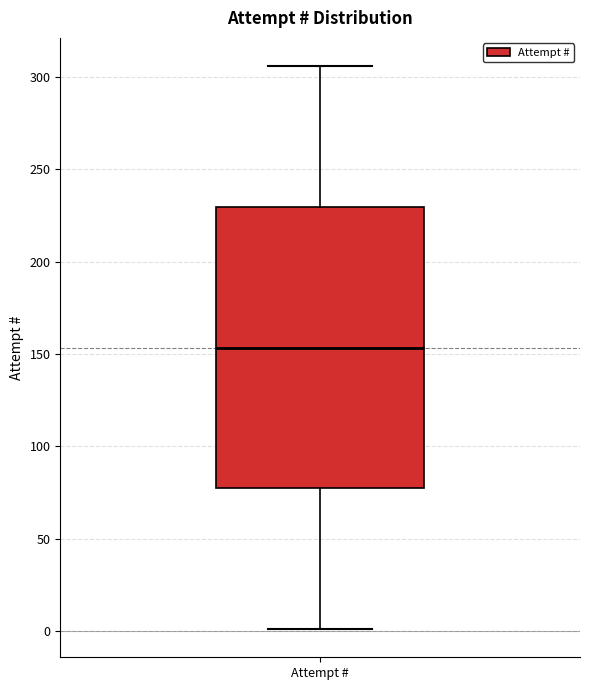

Transcribe this box plot: give where the median line is, the range the box spans, and where the two whiskers end, as read against the y-axis. The values are not printed on the chart, so give them approximately, as read against the axis.

median 155, box 75 to 230, whiskers 0 to 305